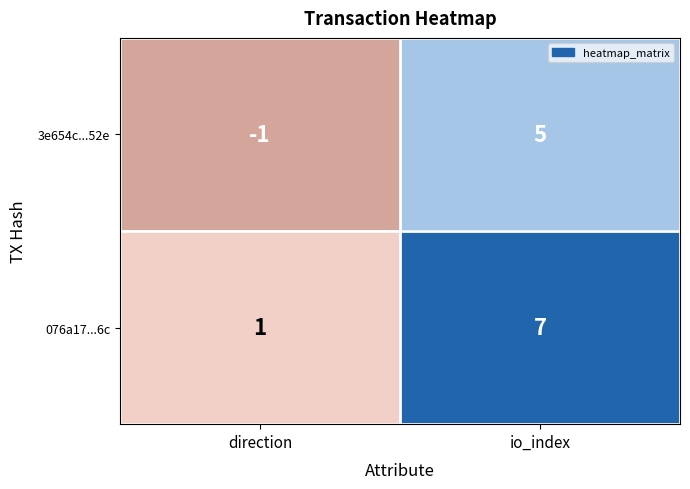

The 3e654c...52e series shows -2 at direction. True or false?

False